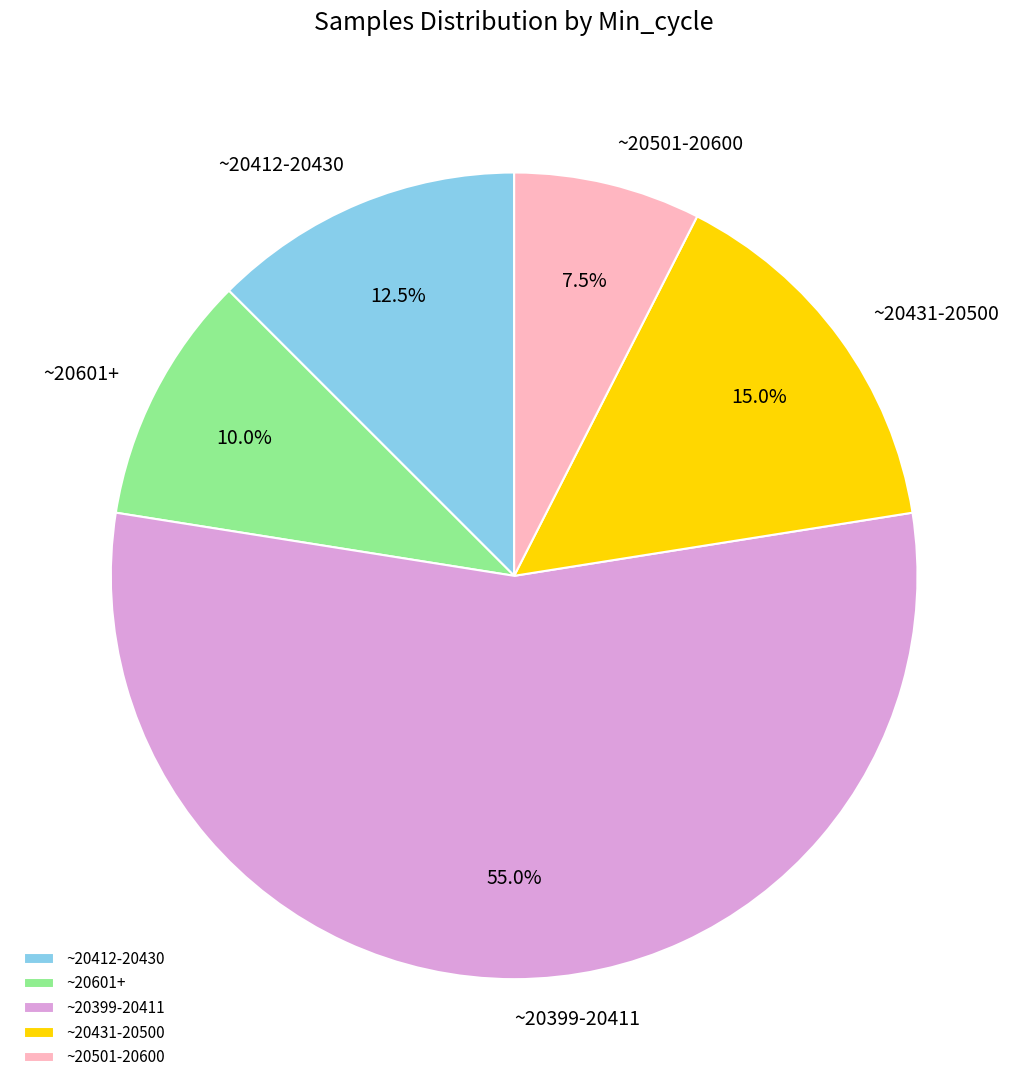

Which has a higher value, ~20431-20500 or ~20601+?

~20431-20500